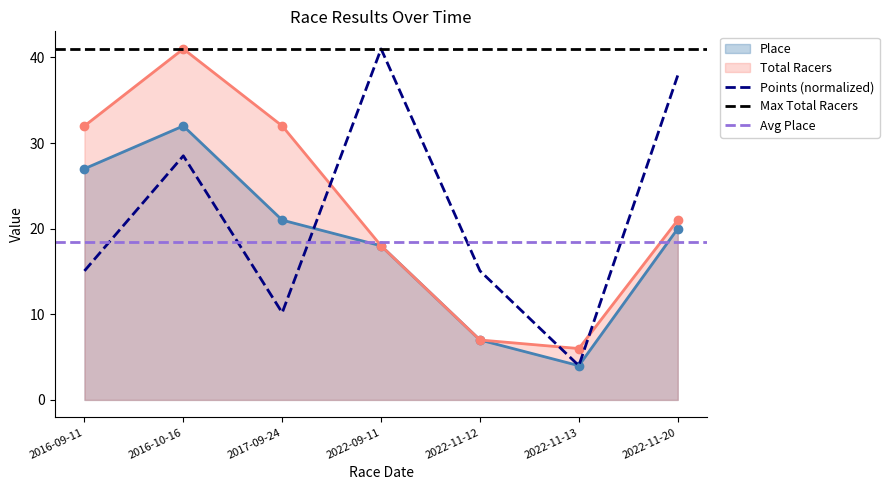

Reading left to right, extract all data points from this chart.

Place: 27.0	32.0	21.0	18.0	7.0	4.0	20.0
Total Racers: 32.0	41.0	32.0	18.0	7.0	6.0	21.0
Points: 15.1	28.5	10.2	41.0	15.1	4.0	37.9